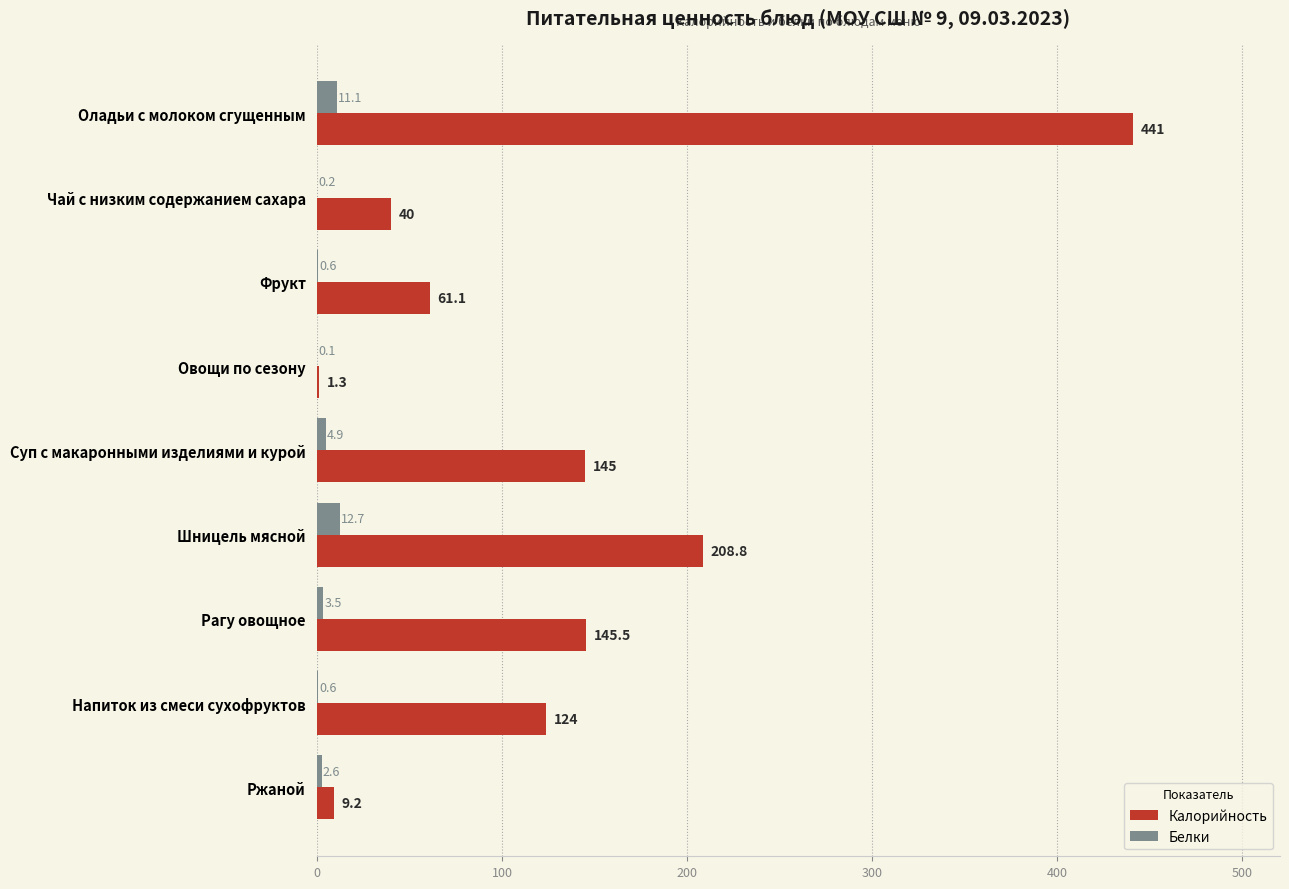

At which label is Калорийность closest to 221?

Шницель мясной